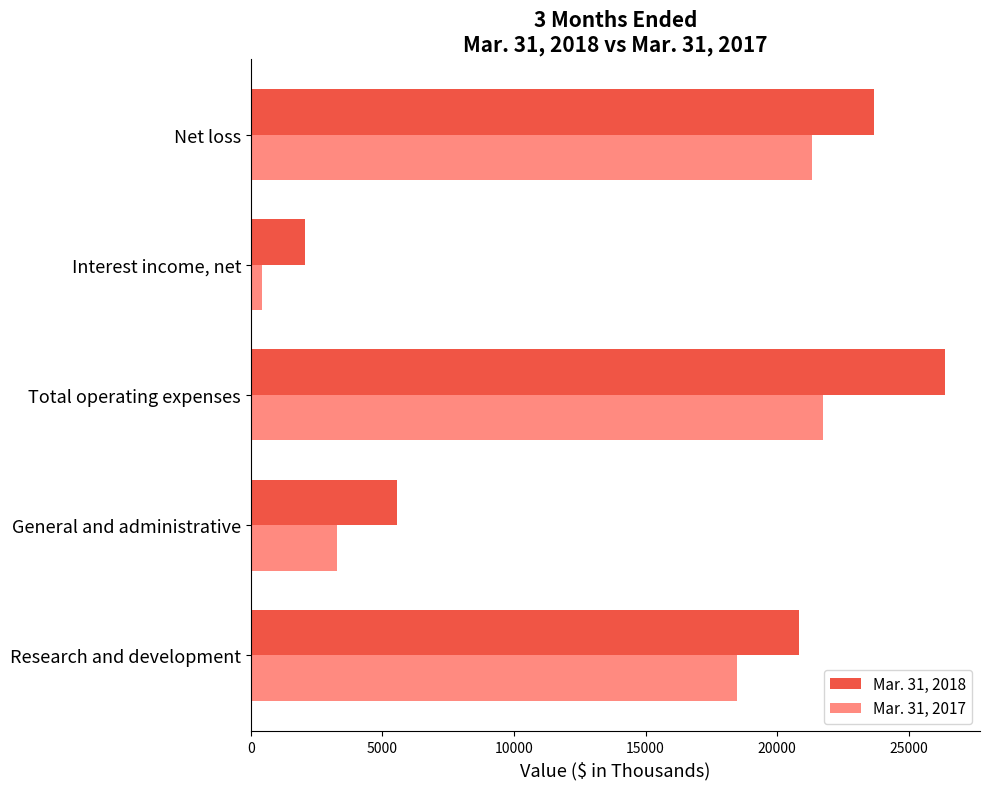

What is the total value across all series at Total operating expenses?

48133